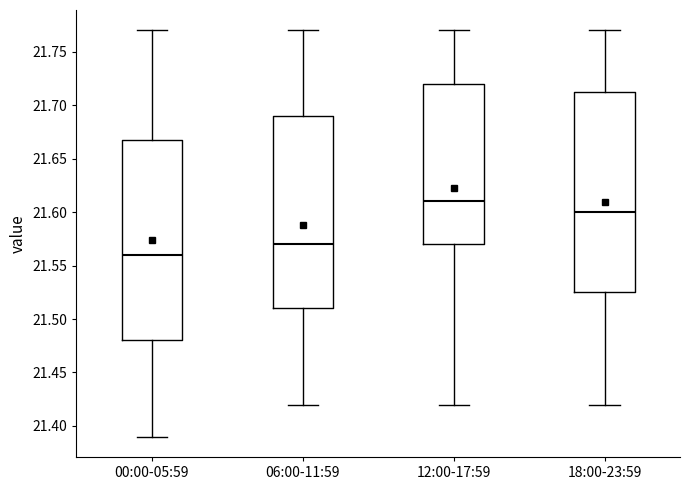

Reading left to right, read every box against the y-axis: the position of its median line, the range the box covers, and the ends of its whiskers. The values are not printed on the chart, so give them approximately, as read against the axis.

00:00-05:59: median 21.560, box 21.480 to 21.670, whiskers 21.390 to 21.770
06:00-11:59: median 21.570, box 21.510 to 21.690, whiskers 21.420 to 21.770
12:00-17:59: median 21.610, box 21.570 to 21.720, whiskers 21.420 to 21.770
18:00-23:59: median 21.600, box 21.525 to 21.715, whiskers 21.420 to 21.770